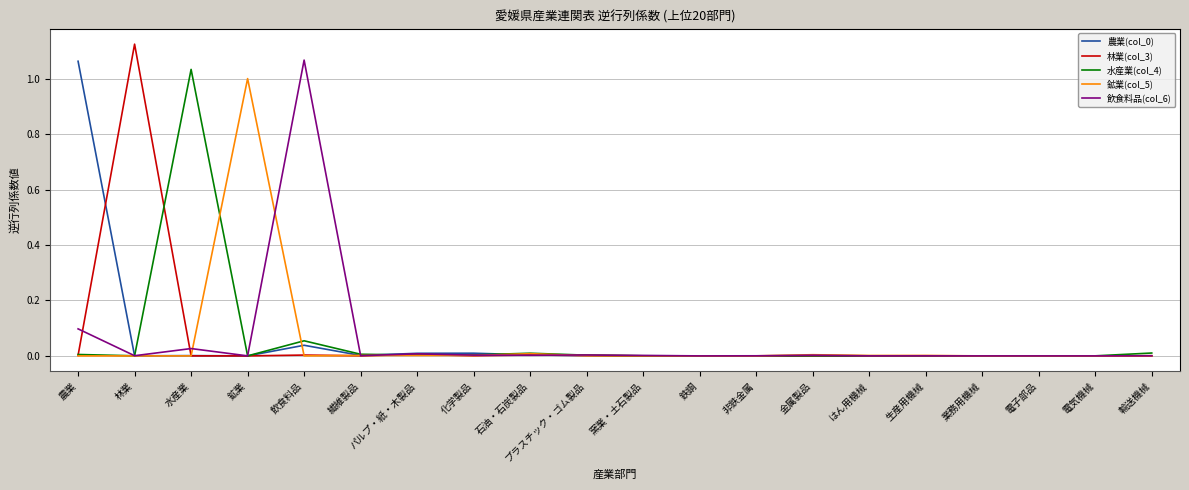

Which series has the largest range (max minus min)?

林業(col_3)